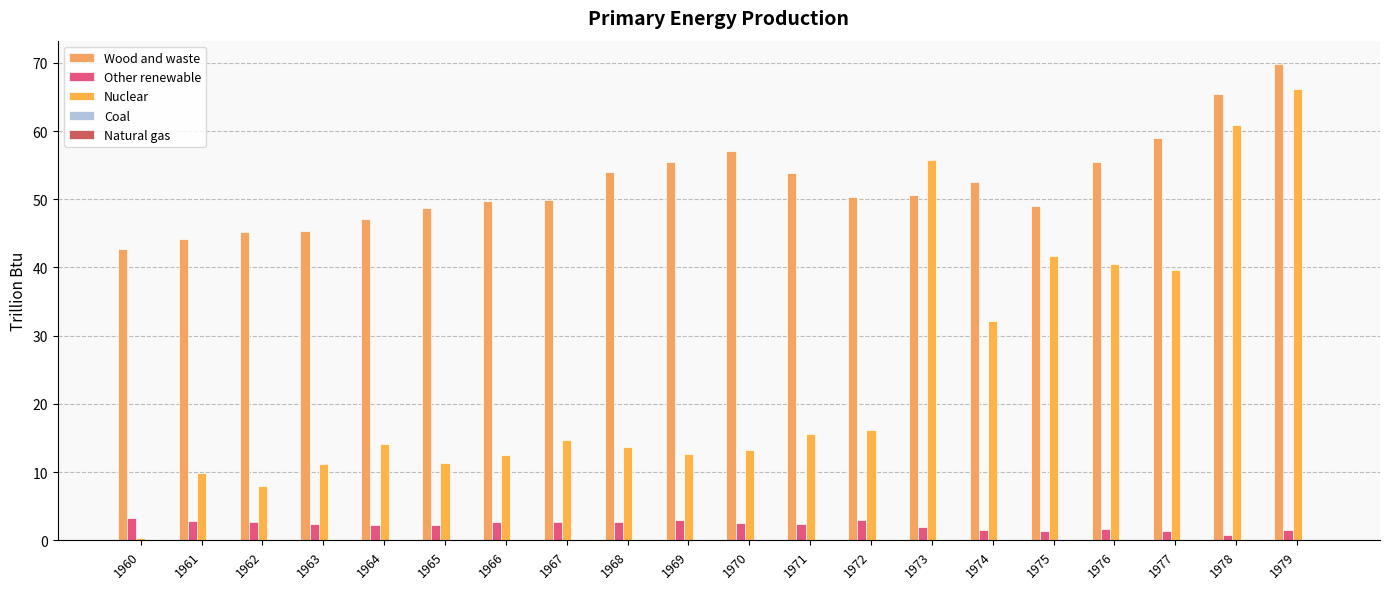

Are the bars grouped side by side (vs. stacked)?

Yes